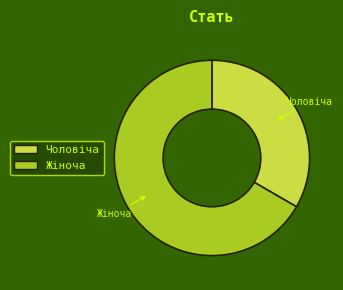

What is the ratio of the value at Жіноча to the value at Чоловіча?

2.0